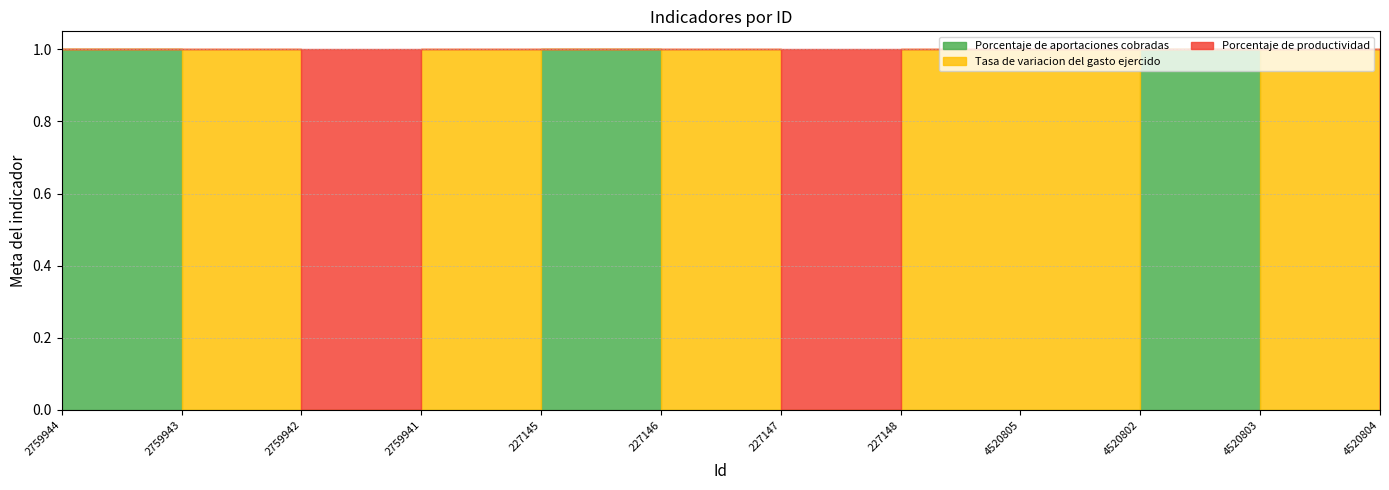

What is the difference between the maximum and minimum values in the Porcentaje de aportaciones cobradas series?

1